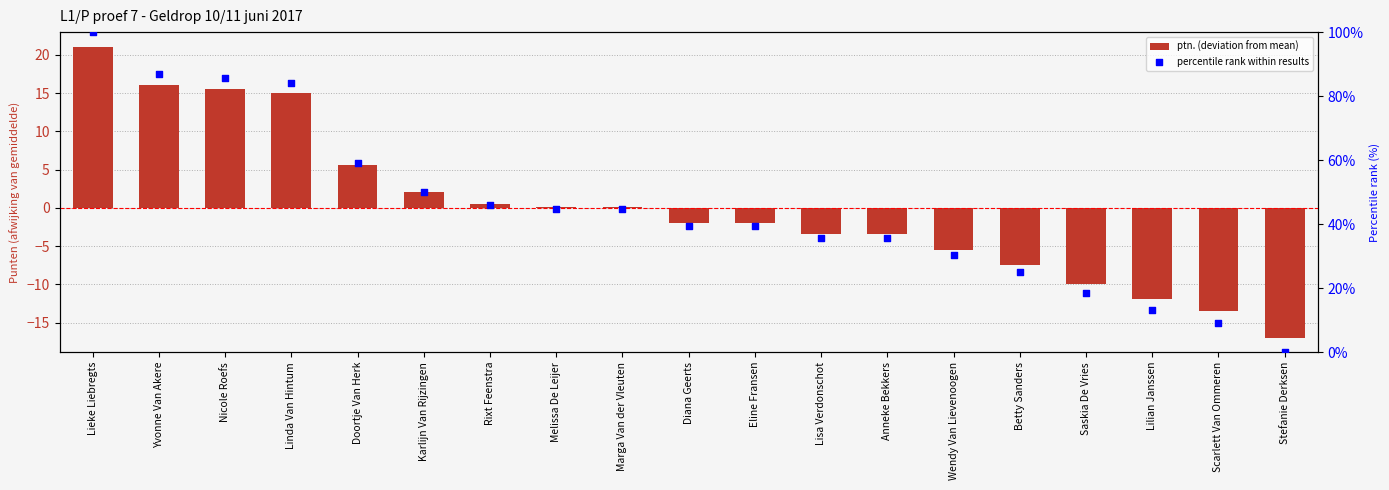

Is the value of percentile rank within results at Diana Geerts greater than the value of ptn. (deviation from mean) at Lieke Liebregts?

Yes